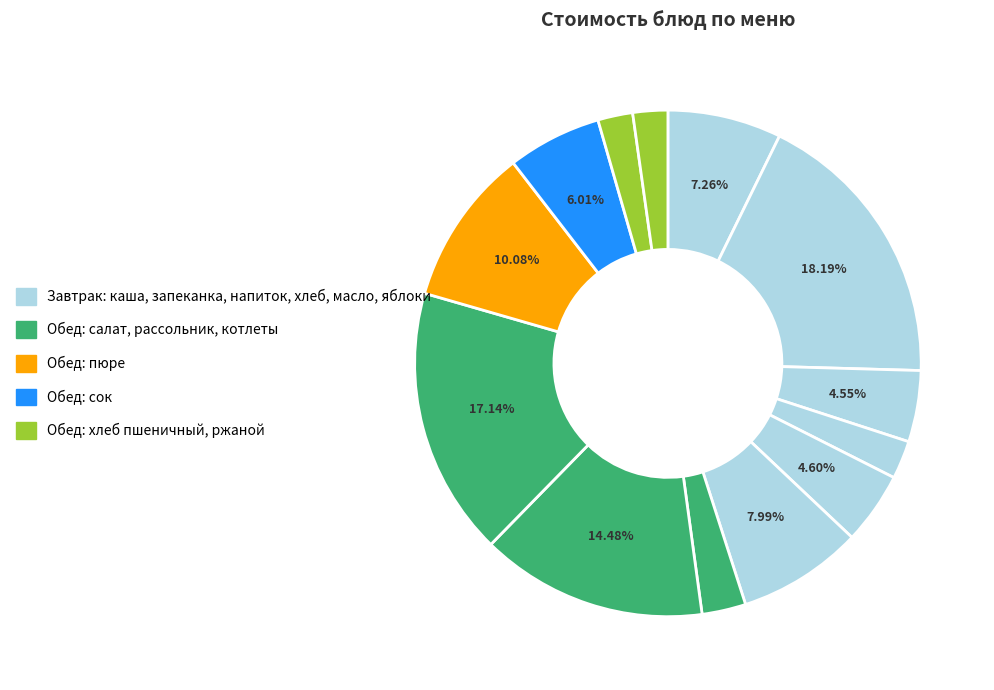

To the nearest percent, what is the average slice percentage?

8%